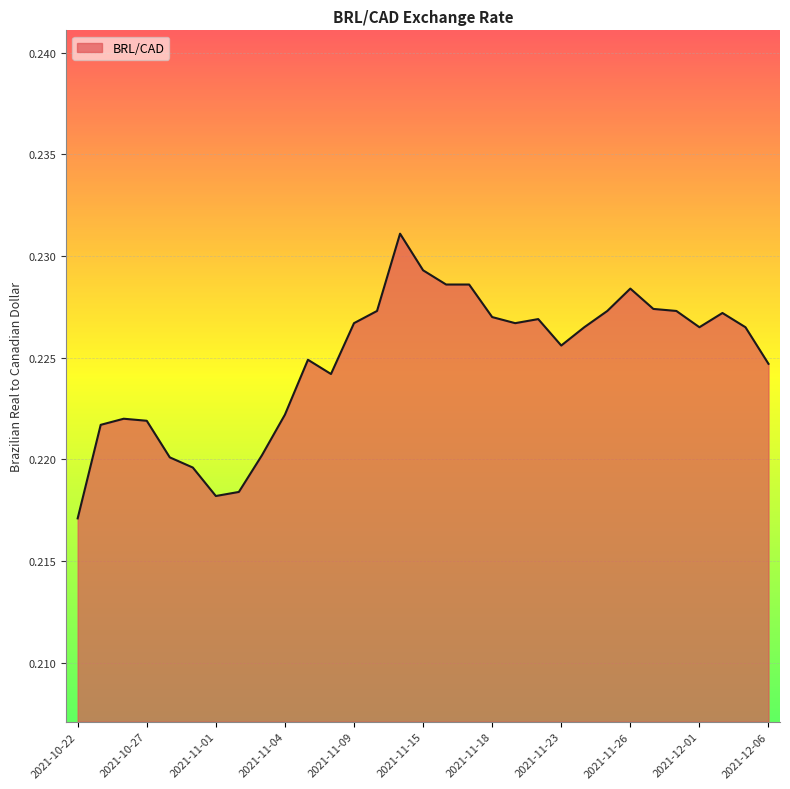

How many values are between 0 and 1?

31